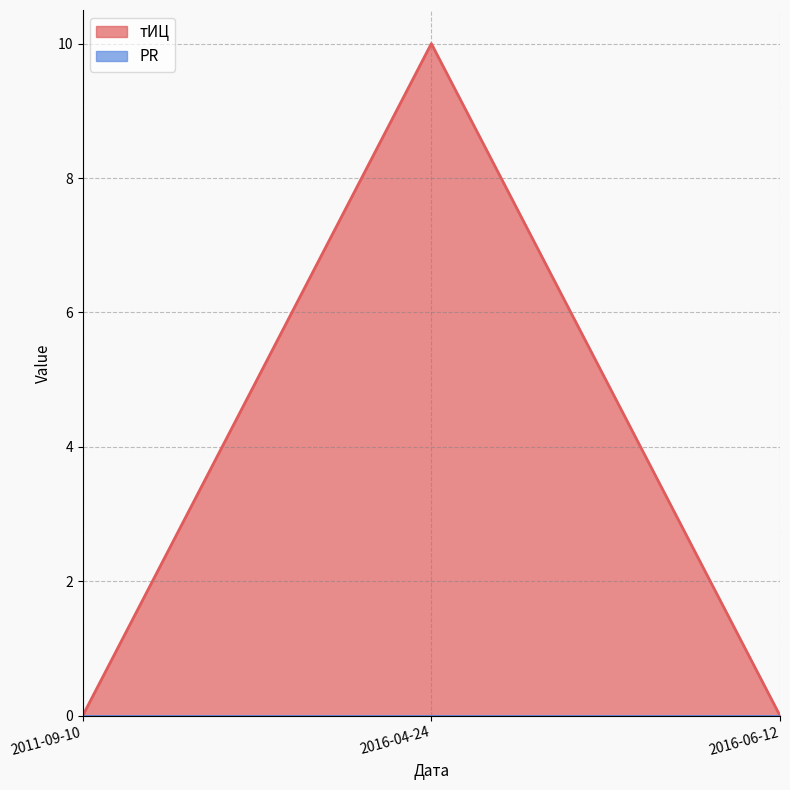

Does the chart have visible grid lines?

Yes